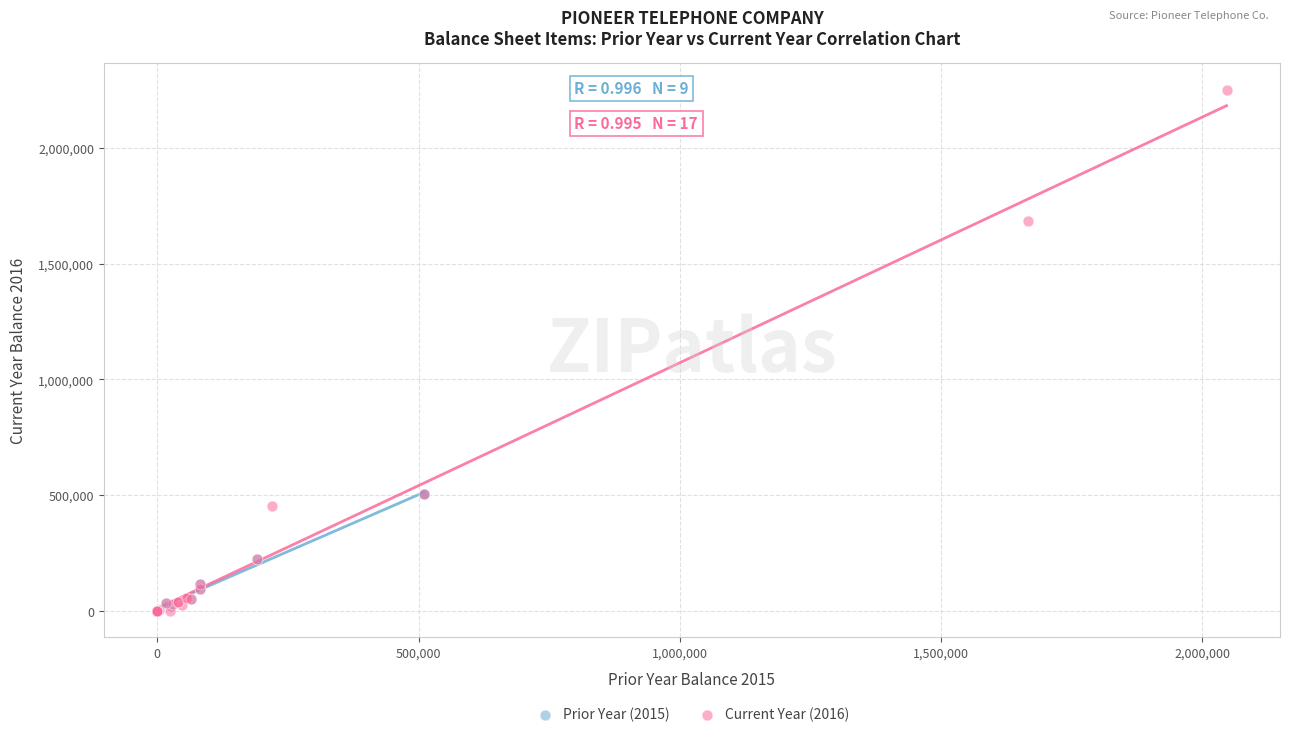

Which series has the largest Y range (max minus min)?

Current Year (2016)